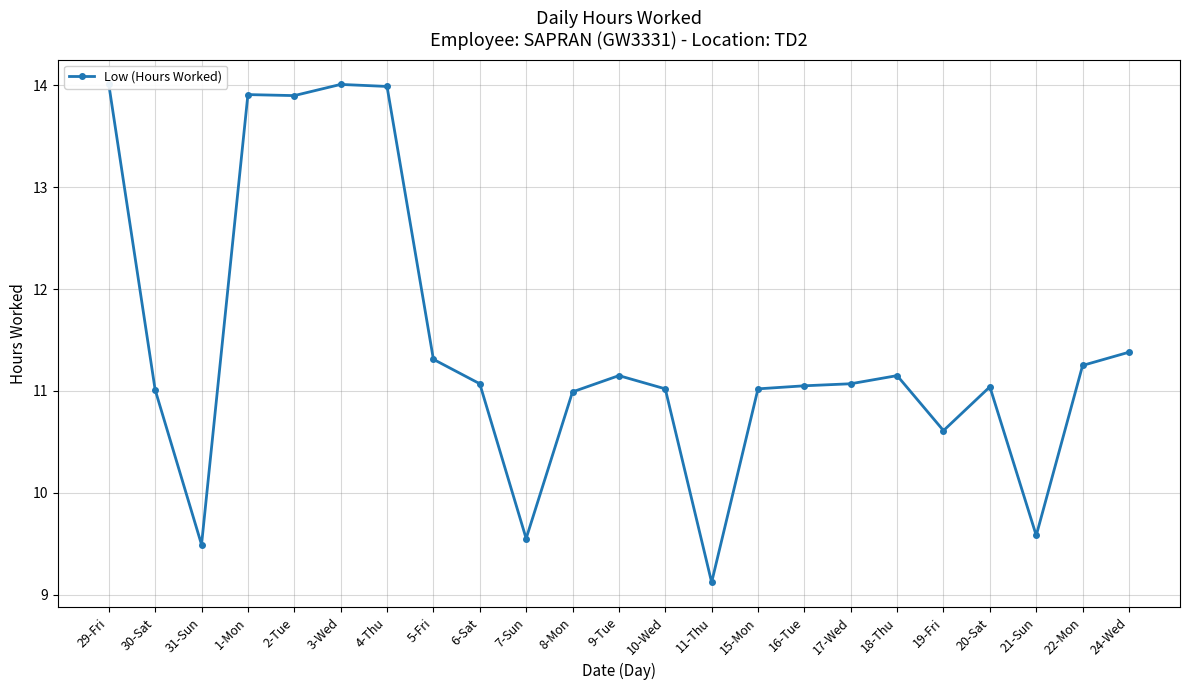

Reading right to left, what are all the values shown in this chart?

11.4	11.2	9.6	11.0	10.6	11.2	11.1	11.1	11.0	9.1	11.0	11.2	11.0	9.6	11.1	11.3	14.0	14.0	13.9	13.9	9.5	11.0	14.0